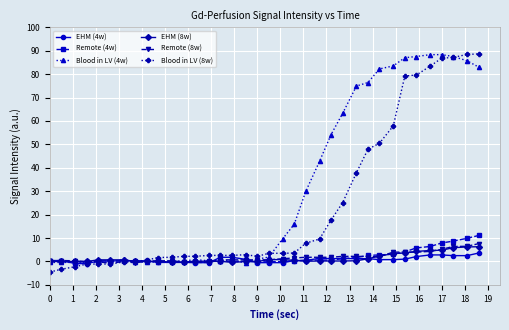

At how many categories does at least one series exceed 23?

15